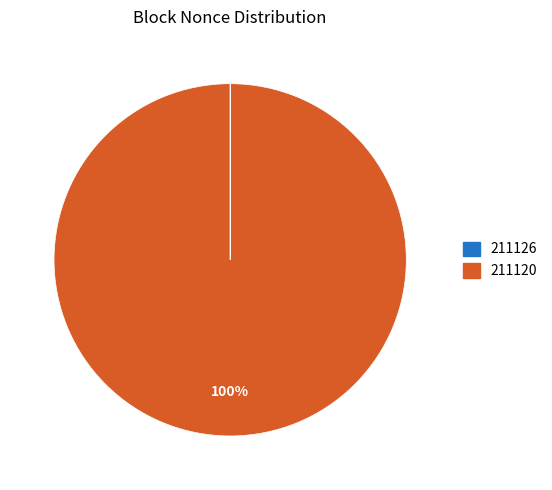

The 211120 slice represents 100% of the pie. True or false?

True